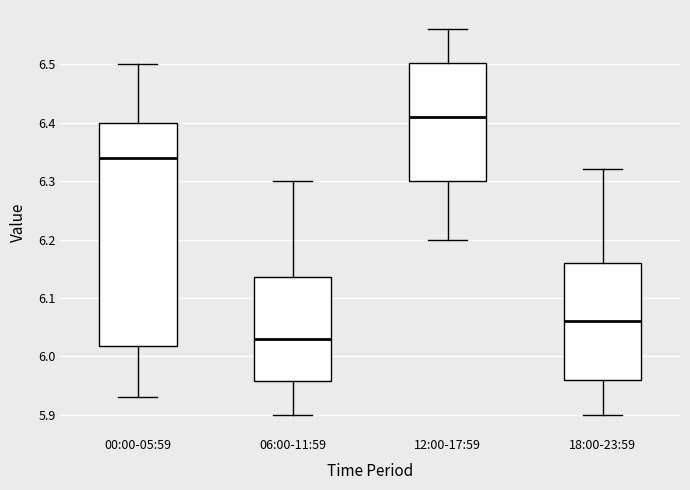

Reading left to right, transcribe this box plot: for each box, give where its median line is, the range the box spans, and where its two whiskers end, as read against the y-axis. The values are not printed on the chart, so give them approximately, as read against the axis.

00:00-05:59: median 6.34, box 6.02 to 6.40, whiskers 5.93 to 6.50
06:00-11:59: median 6.03, box 5.96 to 6.14, whiskers 5.90 to 6.30
12:00-17:59: median 6.41, box 6.30 to 6.50, whiskers 6.20 to 6.56
18:00-23:59: median 6.06, box 5.96 to 6.16, whiskers 5.90 to 6.32